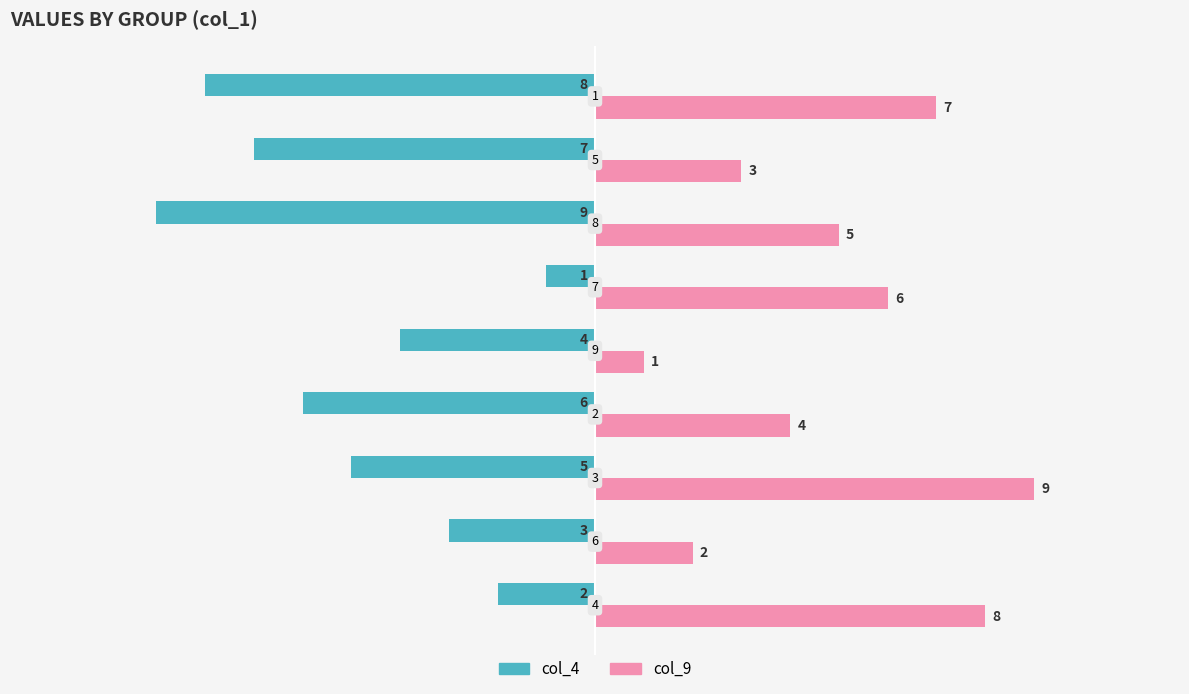

Rank the series by their maximum value, from highest to lowest.

col_9, col_4